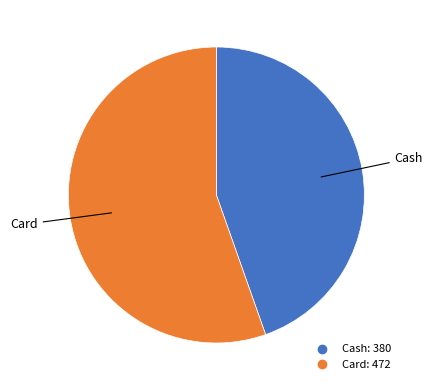

Which slice is the largest?

Card